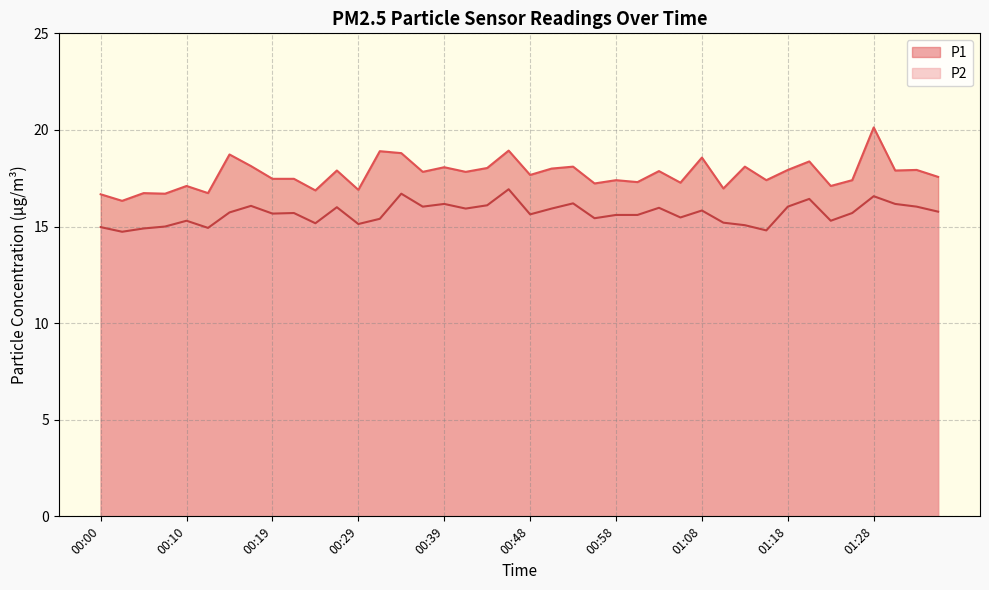

True or false: P1 has a value of 17.8 at 00:36.

True